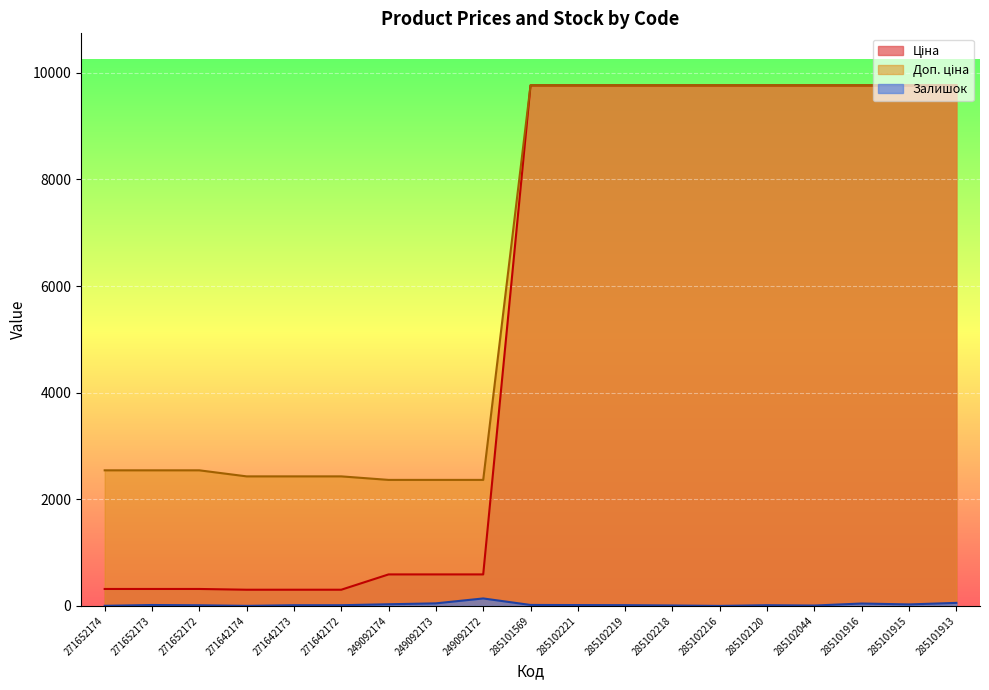

Reading left to right, list all the values displayed in this chart.

Ціна: 271652174=317.9	271652173=317.9	271652172=317.9	271642174=303.8	271642173=303.8	271642172=303.8	249092174=591.0	249092173=591.0	249092172=591.0	285101569=9764.4	285102221=9764.4	285102219=9764.4	285102218=9764.4	285102216=9764.4	285102120=9764.4	285102044=9764.4	285101916=9764.4	285101915=9764.4	285101913=9764.4
Доп. ціна: 271652174=2543.5	271652173=2543.5	271652172=2543.5	271642174=2430.0	271642173=2430.0	271642172=2430.0	249092174=2363.8	249092173=2363.8	249092172=2363.8	285101569=9764.4	285102221=9764.4	285102219=9764.4	285102218=9764.4	285102216=9764.4	285102120=9764.4	285102044=9764.4	285101916=9764.4	285101915=9764.4	285101913=9764.4
Залишок: 271652174=2.0	271652173=17.0	271652172=12.0	271642174=1.0	271642173=13.0	271642172=13.0	249092174=31.0	249092173=48.0	249092172=140.0	285101569=18.0	285102221=16.0	285102219=14.0	285102218=8.0	285102216=0.0	285102120=13.0	285102044=7.0	285101916=45.0	285101915=28.0	285101913=57.0